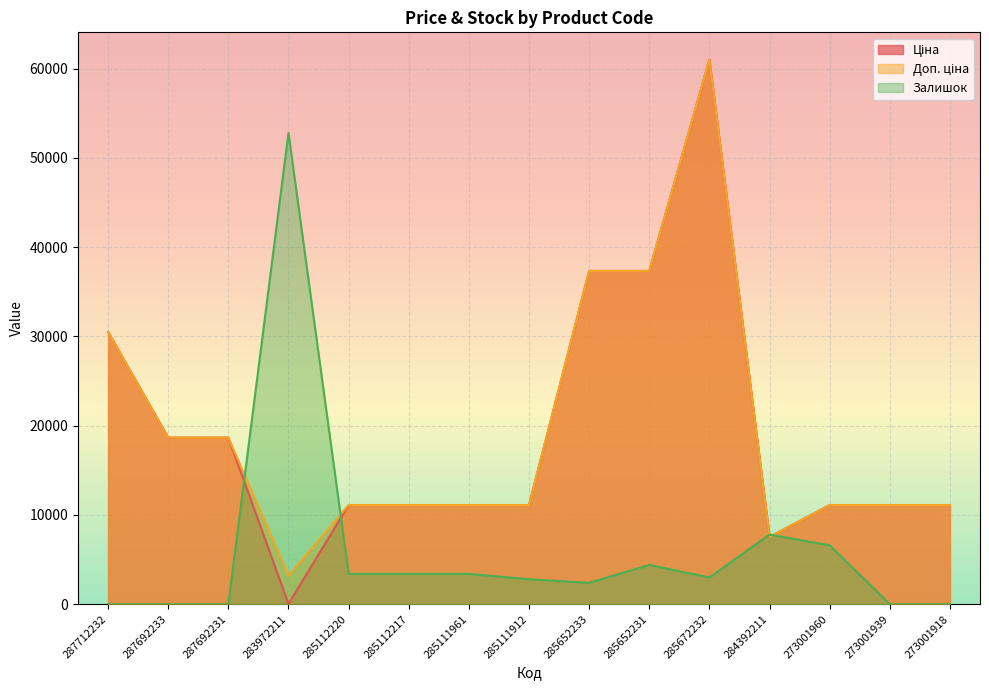

What is the spread (max minus min) of values at 285112217?

7713.6